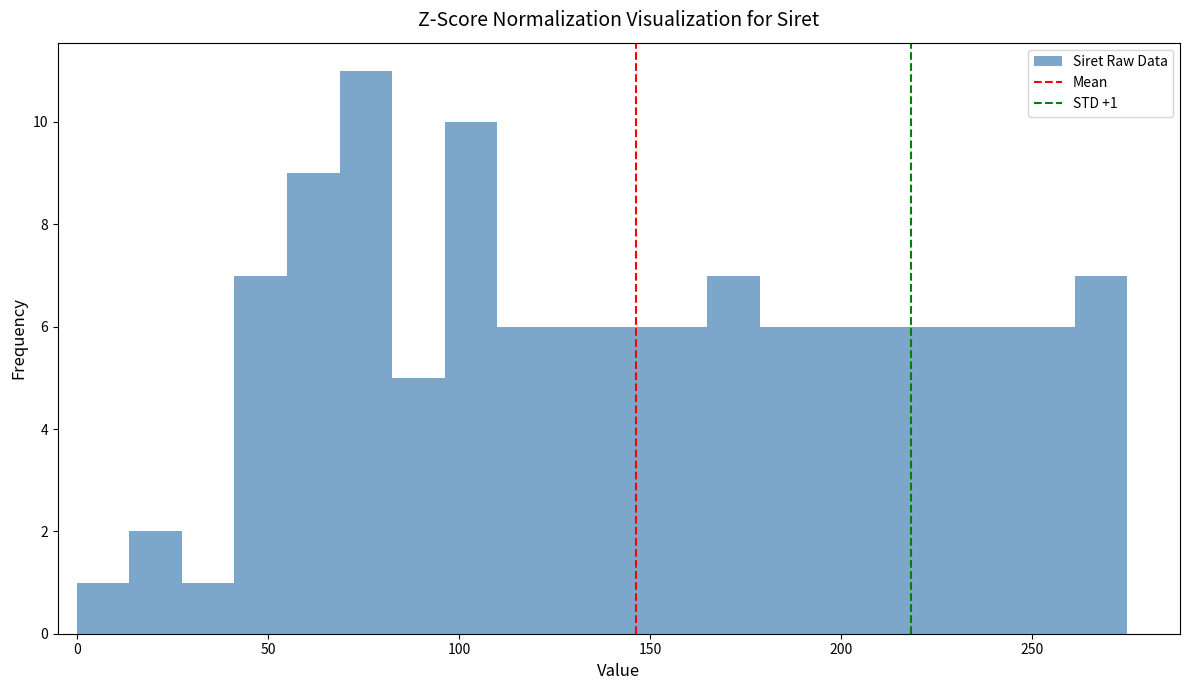

Around what value on the x-axis is the tallest bar? Give the approximate position of its centre, as read against the axis.

75